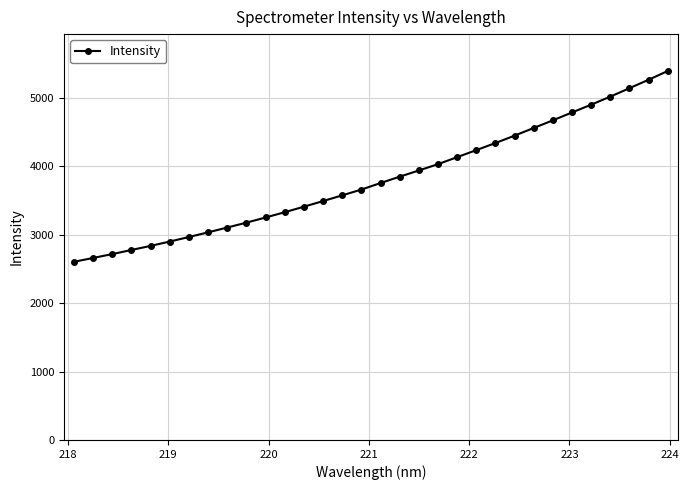

What is the value of the 24th point from the left?

4450.5